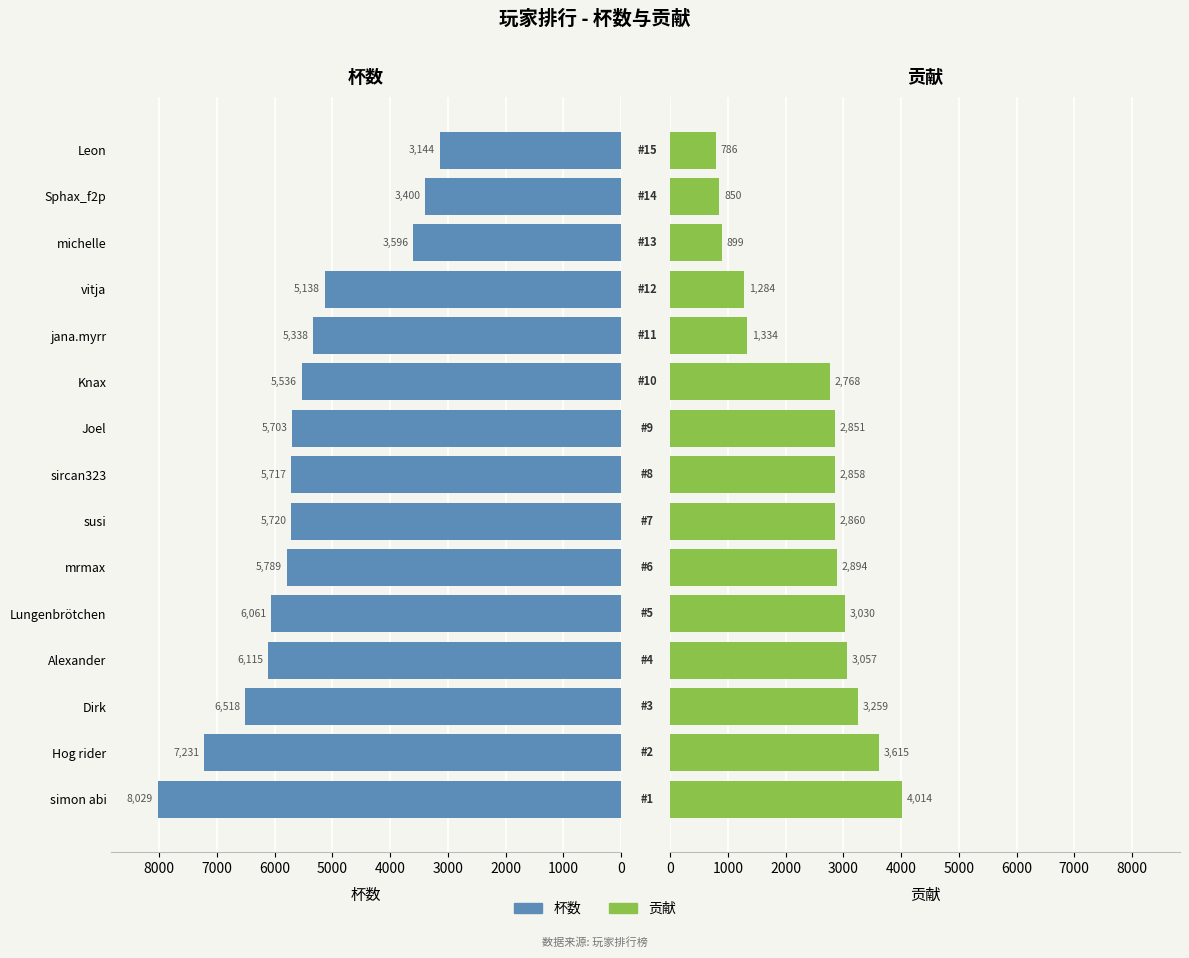

What are all the series names shown in the legend?

杯数, 贡献